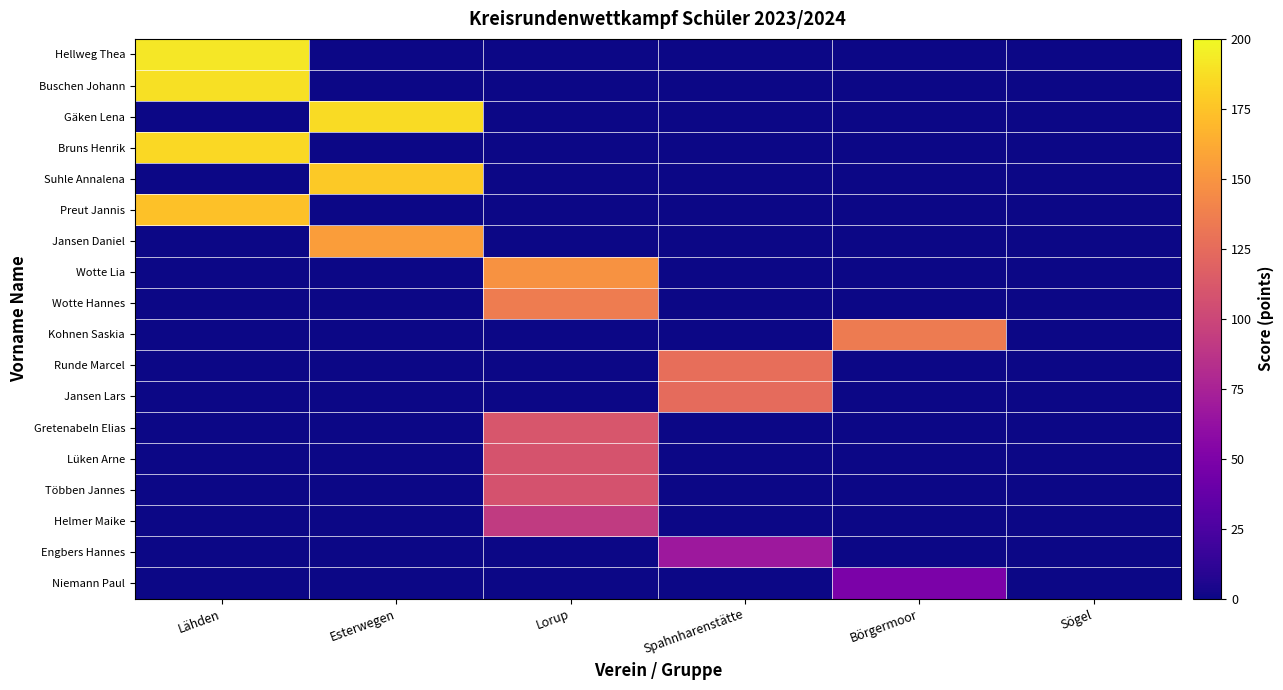

Reading left to right, what are all the values shown in this chart?

Hellweg Thea: Lähden=191.8	Esterwegen=0.0	Lorup=0.0	Spahnharenstätte=0.0	Börgermoor=0.0	Sögel=0.0
Buschen Johann: Lähden=188.7	Esterwegen=0.0	Lorup=0.0	Spahnharenstätte=0.0	Börgermoor=0.0	Sögel=0.0
Gäken Lena: Lähden=0.0	Esterwegen=186.7	Lorup=0.0	Spahnharenstätte=0.0	Börgermoor=0.0	Sögel=0.0
Bruns Henrik: Lähden=184.5	Esterwegen=0.0	Lorup=0.0	Spahnharenstätte=0.0	Börgermoor=0.0	Sögel=0.0
Suhle Annalena: Lähden=0.0	Esterwegen=177.9	Lorup=0.0	Spahnharenstätte=0.0	Börgermoor=0.0	Sögel=0.0
Preut Jannis: Lähden=173.7	Esterwegen=0.0	Lorup=0.0	Spahnharenstätte=0.0	Börgermoor=0.0	Sögel=0.0
Jansen Daniel: Lähden=0.0	Esterwegen=154.9	Lorup=0.0	Spahnharenstätte=0.0	Börgermoor=0.0	Sögel=0.0
Wotte Lia: Lähden=0.0	Esterwegen=0.0	Lorup=148.9	Spahnharenstätte=0.0	Börgermoor=0.0	Sögel=0.0
Wotte Hannes: Lähden=0.0	Esterwegen=0.0	Lorup=135.3	Spahnharenstätte=0.0	Börgermoor=0.0	Sögel=0.0
Kohnen Saskia: Lähden=0.0	Esterwegen=0.0	Lorup=0.0	Spahnharenstätte=0.0	Börgermoor=134.9	Sögel=0.0
Runde Marcel: Lähden=0.0	Esterwegen=0.0	Lorup=0.0	Spahnharenstätte=126.7	Börgermoor=0.0	Sögel=0.0
Jansen Lars: Lähden=0.0	Esterwegen=0.0	Lorup=0.0	Spahnharenstätte=124.4	Börgermoor=0.0	Sögel=0.0
Gretenabeln Elias: Lähden=0.0	Esterwegen=0.0	Lorup=110.7	Spahnharenstätte=0.0	Börgermoor=0.0	Sögel=0.0
Lüken Arne: Lähden=0.0	Esterwegen=0.0	Lorup=108.9	Spahnharenstätte=0.0	Börgermoor=0.0	Sögel=0.0
Többen Jannes: Lähden=0.0	Esterwegen=0.0	Lorup=108.5	Spahnharenstätte=0.0	Börgermoor=0.0	Sögel=0.0
Helmer Maike: Lähden=0.0	Esterwegen=0.0	Lorup=91.9	Spahnharenstätte=0.0	Börgermoor=0.0	Sögel=0.0
Engbers Hannes: Lähden=0.0	Esterwegen=0.0	Lorup=0.0	Spahnharenstätte=67.5	Börgermoor=0.0	Sögel=0.0
Niemann Paul: Lähden=0.0	Esterwegen=0.0	Lorup=0.0	Spahnharenstätte=0.0	Börgermoor=48.5	Sögel=0.0